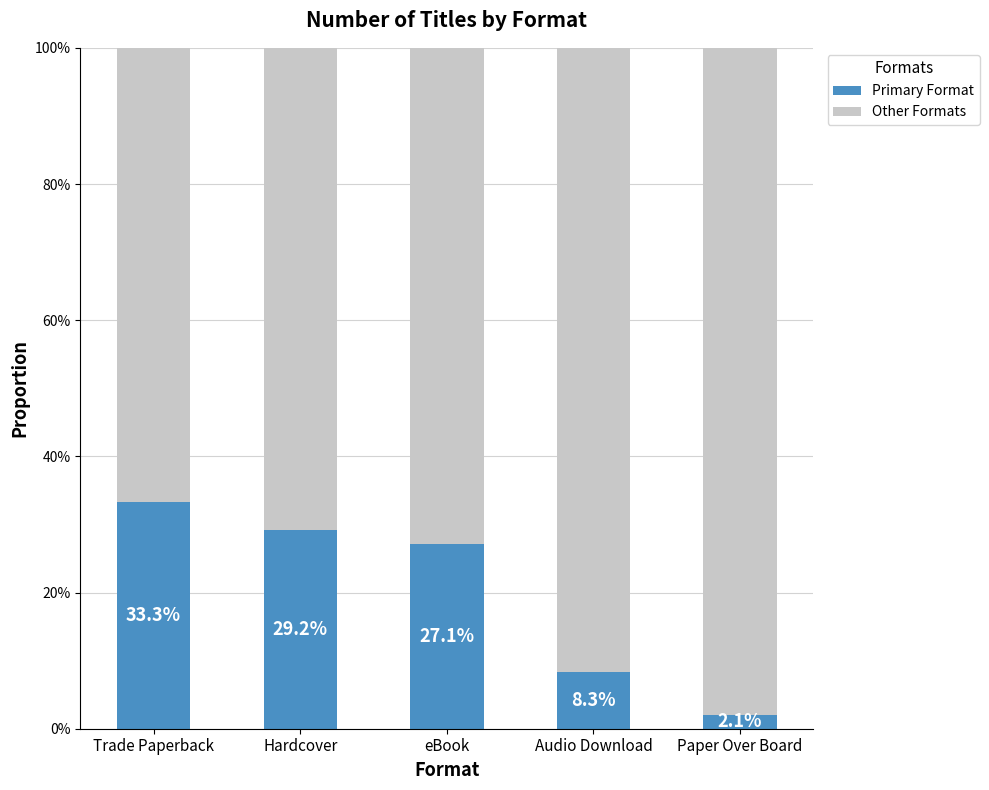

What is the label of the 2nd bar from the left?

Hardcover